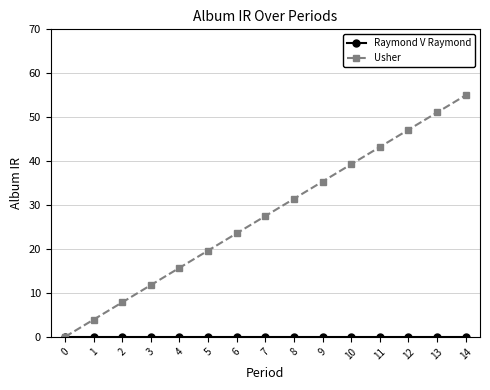

True or false: Usher has more than 2 interior local peaks.

False